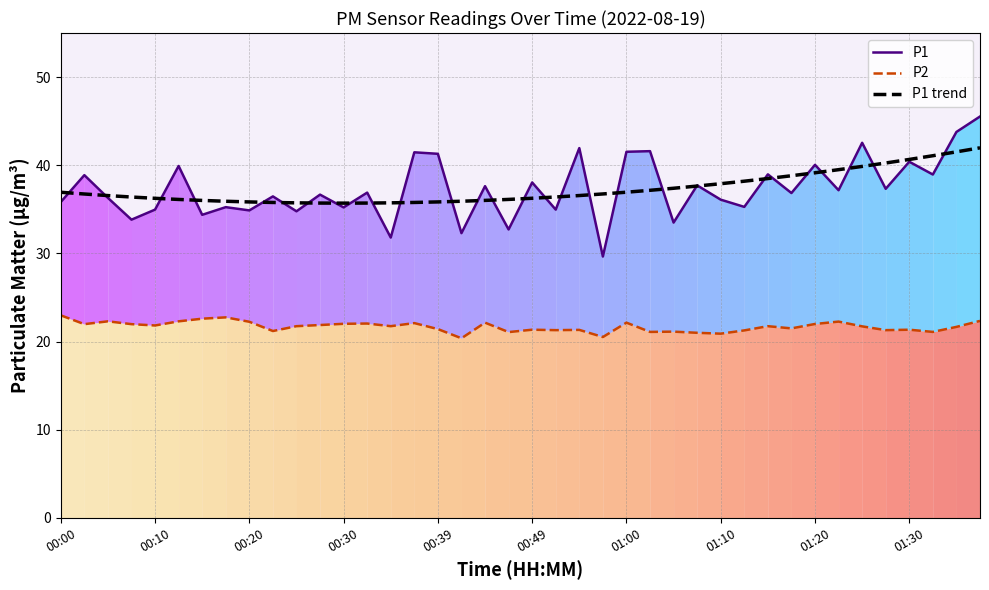

Reading left to right, list all the values displayed in this chart.

P1: 35.8	38.9	36.3	33.8	35.0	39.9	34.4	35.2	34.9	36.5	34.8	36.7	35.2	36.9	31.8	41.5	41.3	32.3	37.6	32.7	38.0	35.0	42.0	29.6	41.5	41.6	33.5	37.7	36.1	35.3	39.0	36.9	40.0	37.2	42.5	37.3	40.4	39.0	43.8	45.5
P2: 23.0	22.0	22.3	22.0	21.8	22.3	22.6	22.8	22.2	21.2	21.8	21.9	22.0	22.1	21.8	22.1	21.4	20.4	22.1	21.1	21.4	21.3	21.3	20.5	22.1	21.1	21.1	21.0	20.9	21.3	21.8	21.5	22.0	22.3	21.7	21.3	21.4	21.1	21.7	22.4
P1 trend: 36.9	36.7	36.6	36.4	36.3	36.1	36.0	35.9	35.8	35.8	35.7	35.7	35.7	35.7	35.7	35.8	35.8	35.9	36.0	36.1	36.3	36.4	36.6	36.7	36.9	37.2	37.4	37.6	37.9	38.2	38.5	38.8	39.1	39.5	39.9	40.3	40.7	41.1	41.5	42.0